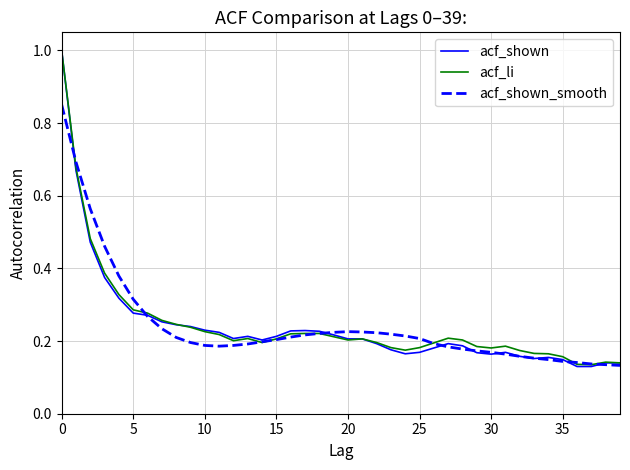

Which series has the widest spread of values?

acf_shown